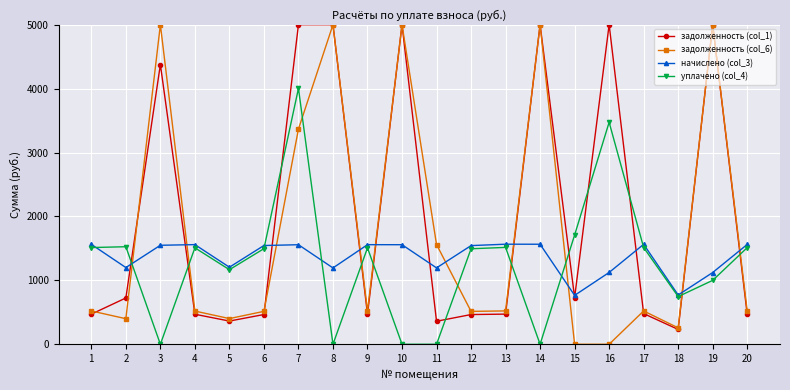

What are all the series names shown in the legend?

задолженность (col_1), задолженность (col_6), начислено (col_3), уплачено (col_4)